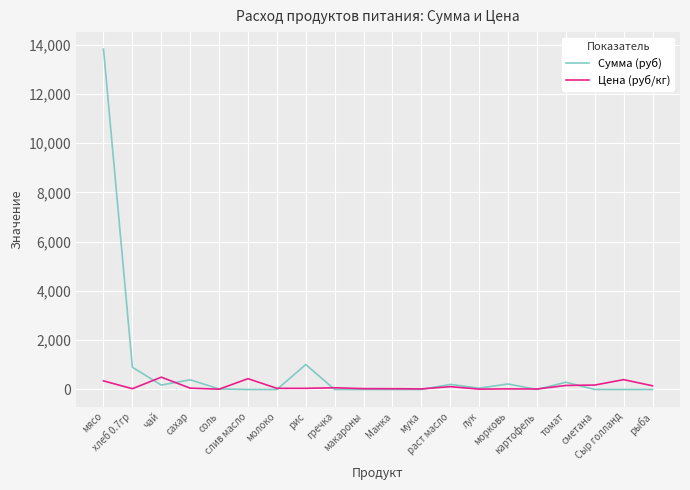

At which label does Цена (руб/кг) first exceed 55?

мясо